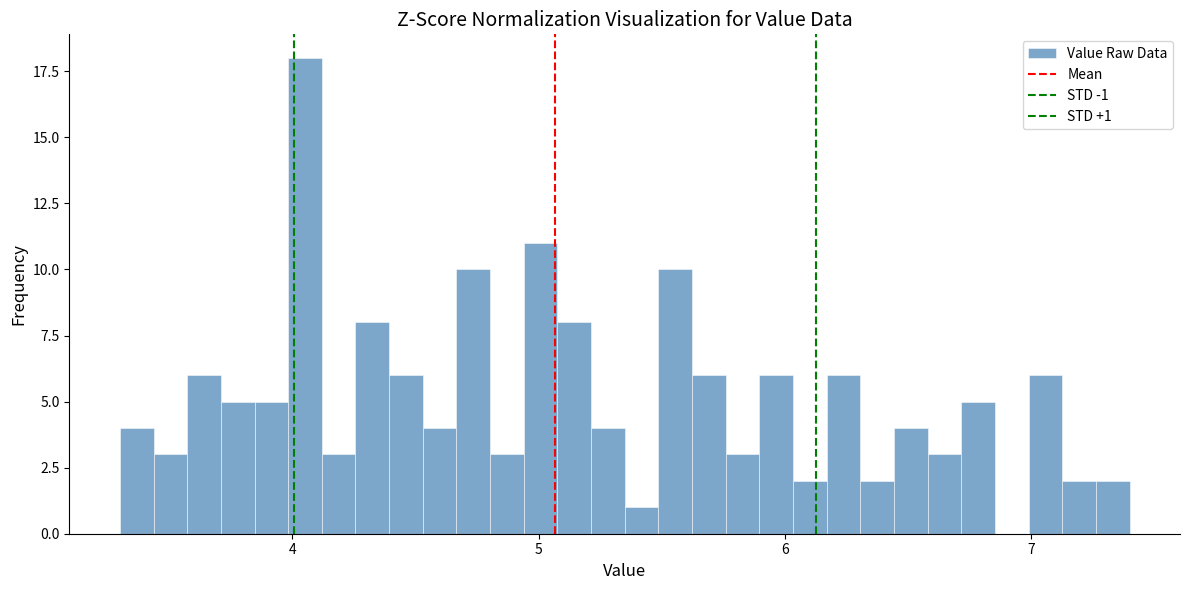

Read against the x-axis, roughly where is the centre of the tallest bar?

4.1